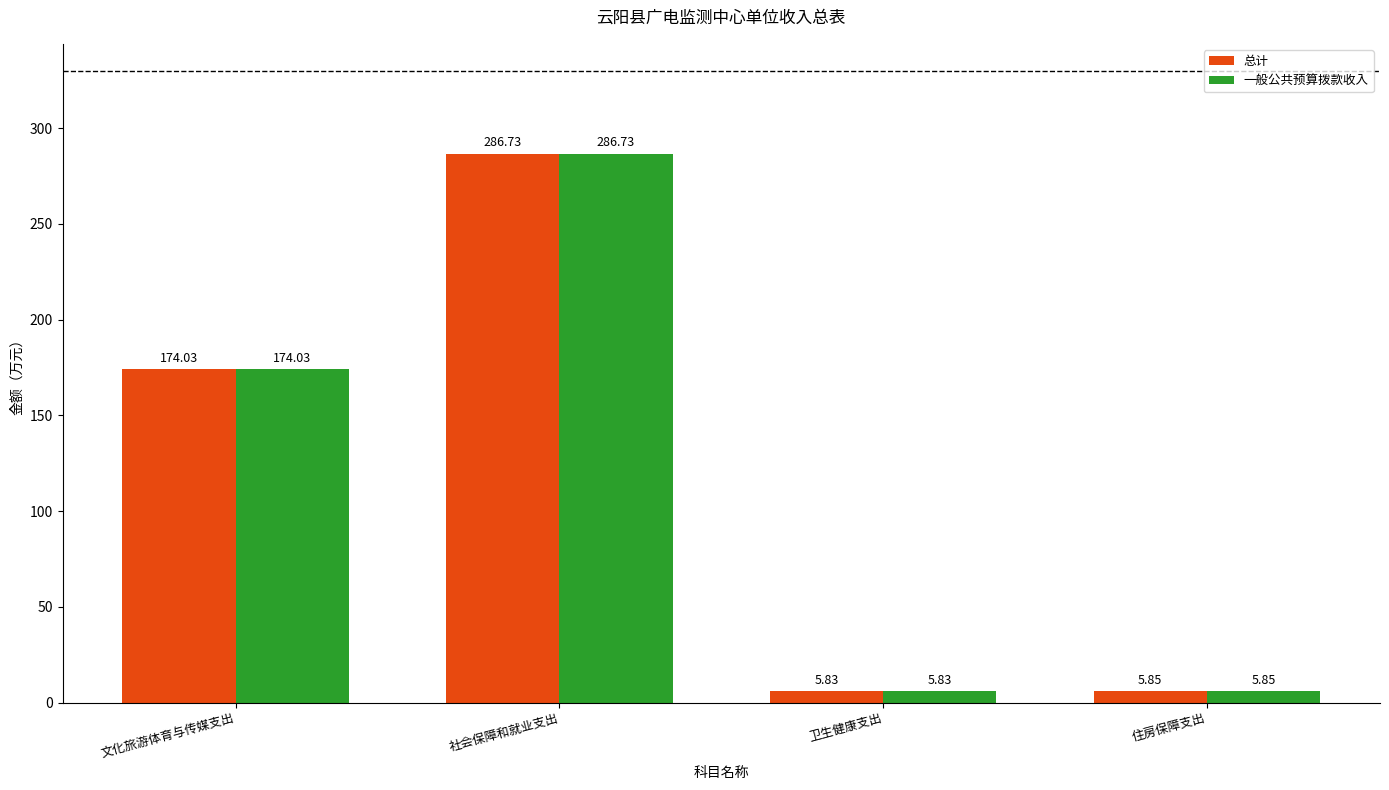

At which category is the sum across all series the highest?

社会保障和就业支出